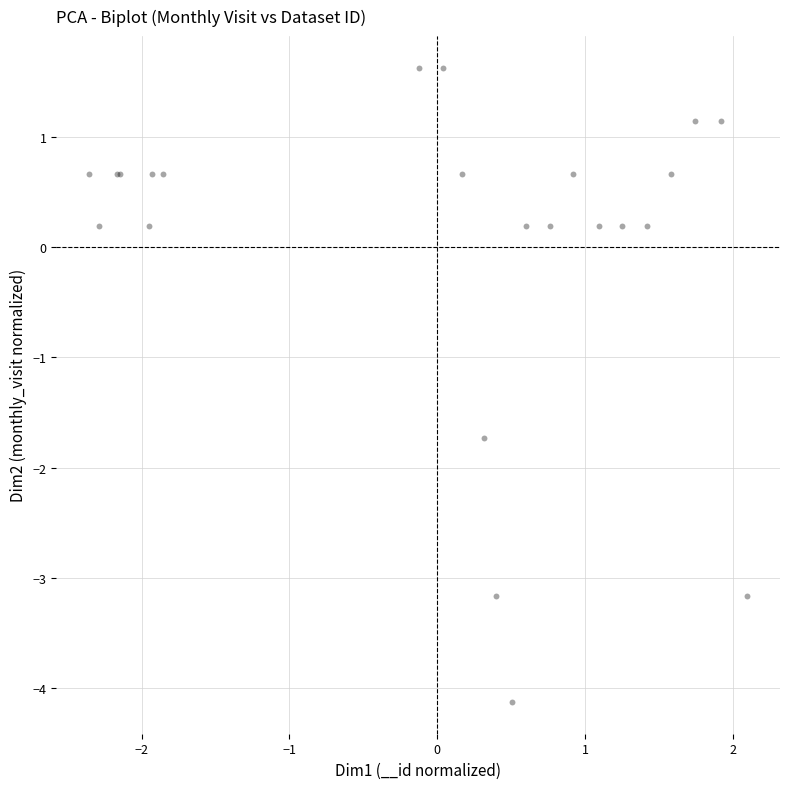

What Y value in the scatter plot is closest to -1?

-1.7